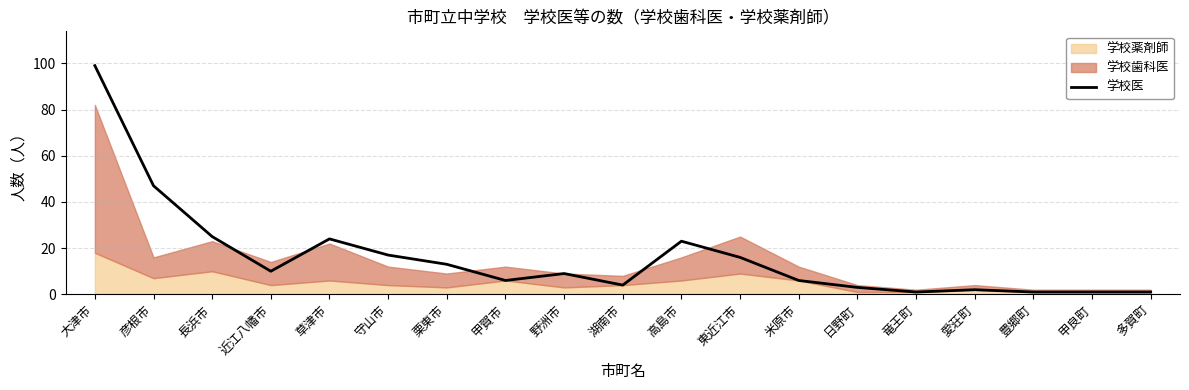

What is the average value?

16